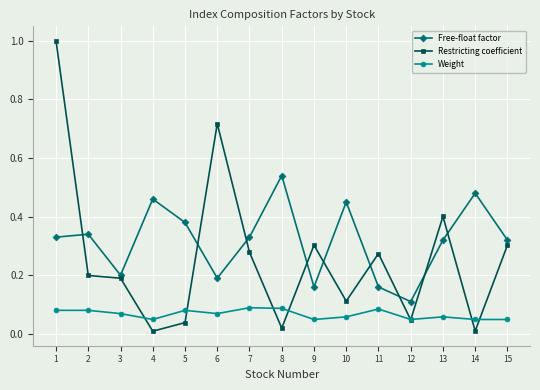

What is the maximum value shown in the chart?

1.0